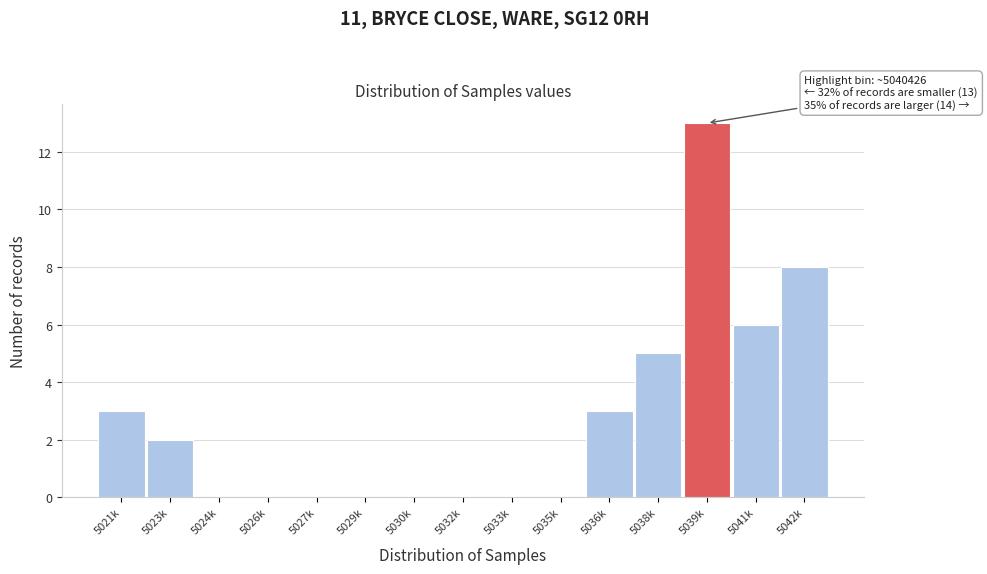

Reading left to right, transcribe all the data shown in this chart.

5021k=3	5023k=2	5024k=0	5026k=0	5027k=0	5029k=0	5030k=0	5032k=0	5033k=0	5035k=0	5036k=3	5038k=5	5039k=13	5041k=6	5042k=8